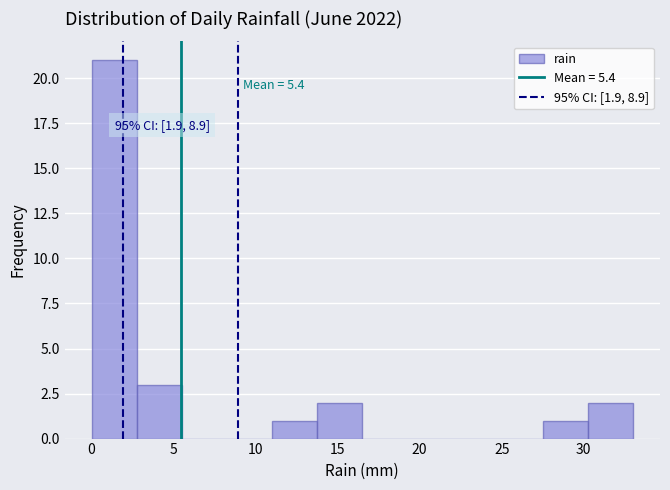

Which range on the x-axis has the tallest bar?

0.00 to 2.75